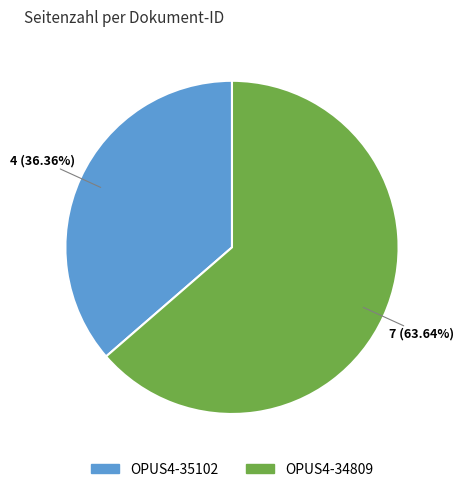

What is the smallest slice in the pie chart?

OPUS4-35102